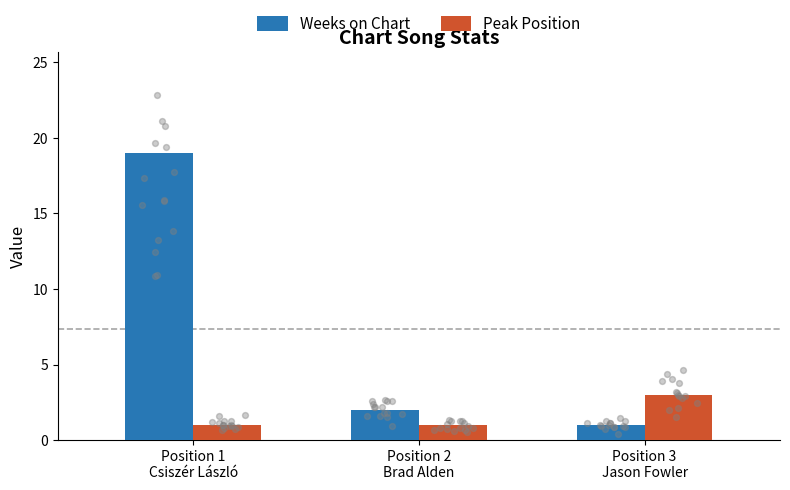

At how many categories does at least one series exceed 16?

1